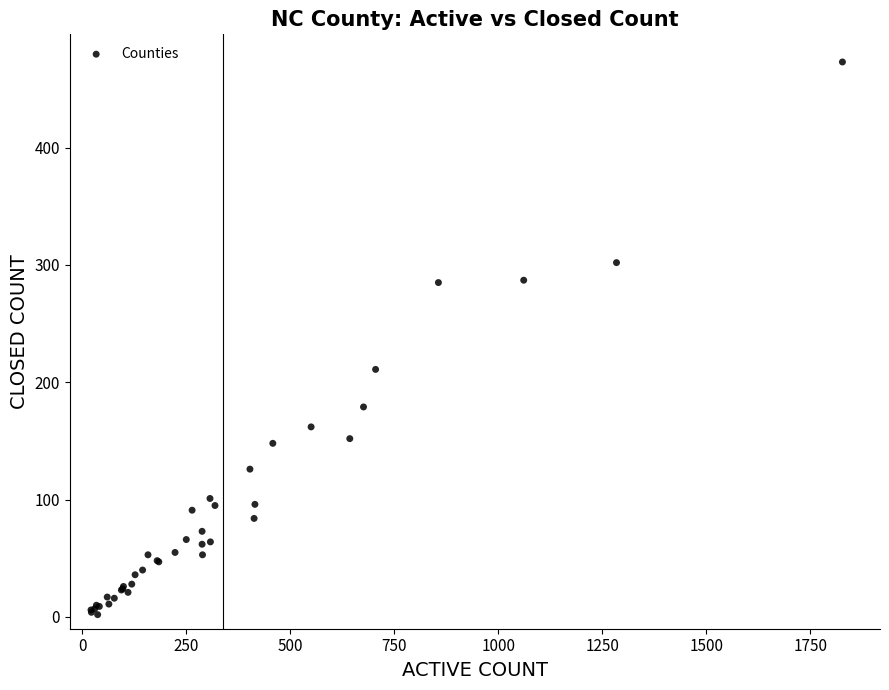

What Y value in the scatter plot is closest to 237?

211